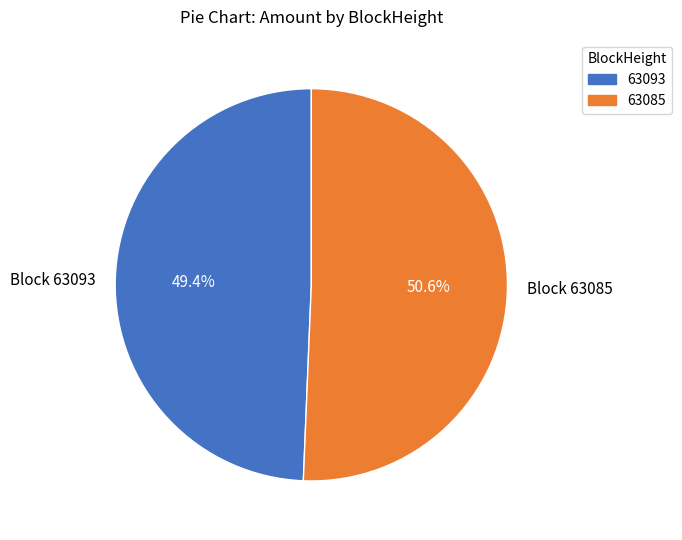

To the nearest percent, what is the difference between the 63093 and 63085 slice percentages?

100%